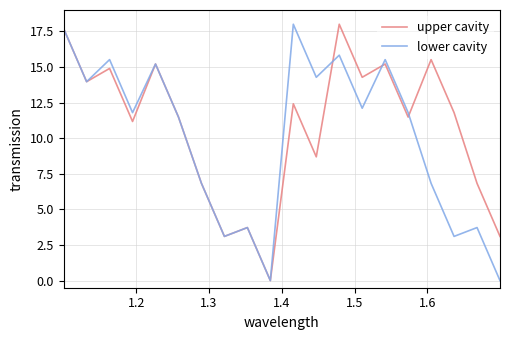

What is the maximum value shown in the chart?

18.0